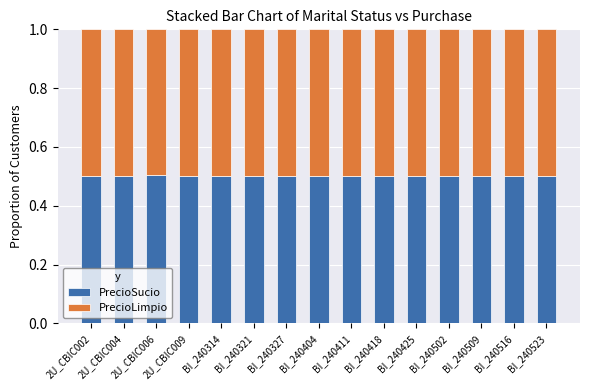

What is the minimum value for PrecioSucio?

0.5